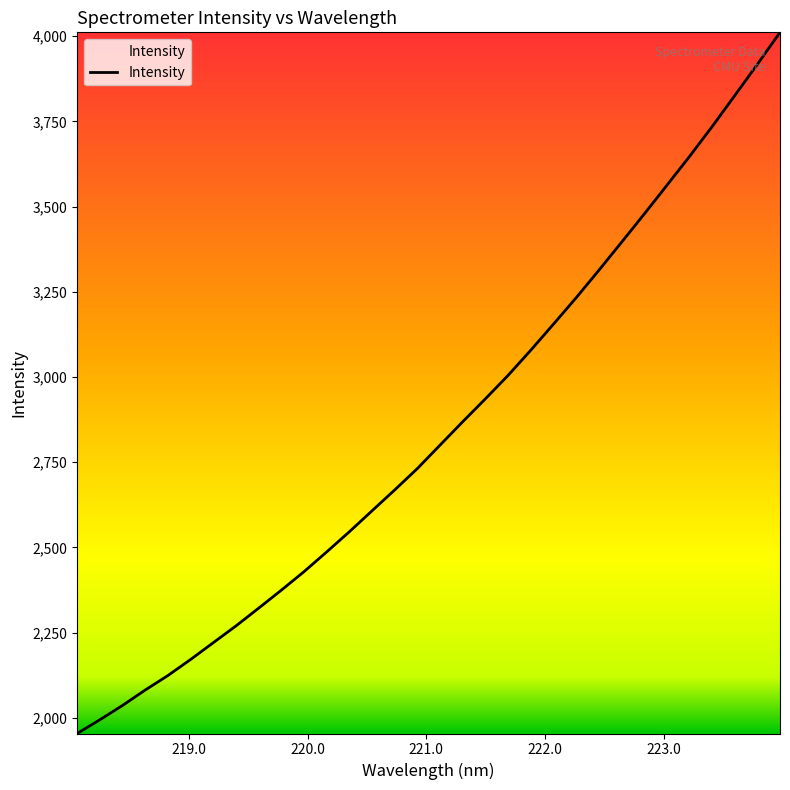

What is the greatest value displayed?

4011.6